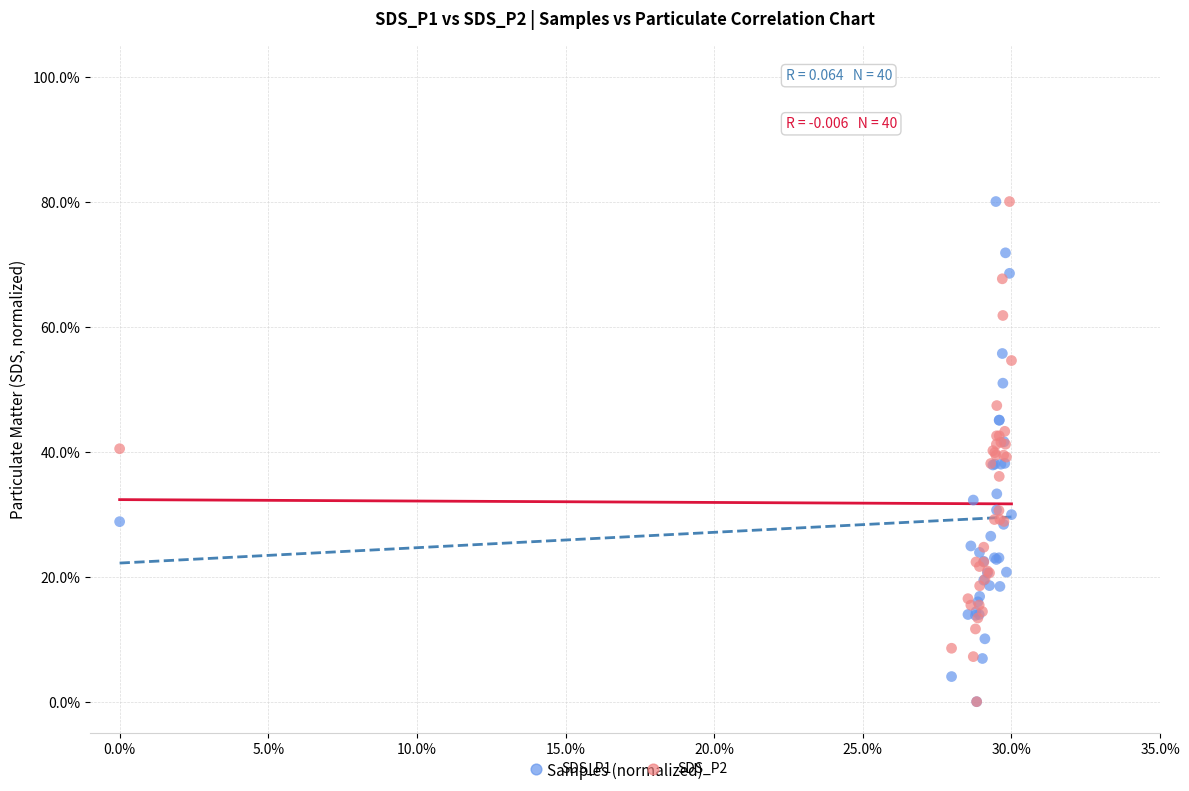

What are all the series names shown in the legend?

SDS_P1, SDS_P2